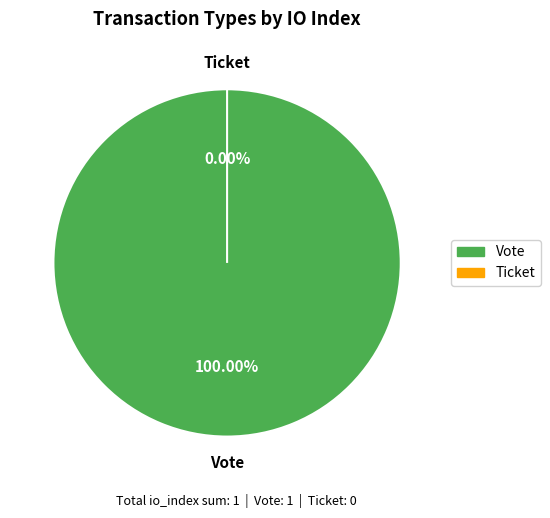

How many segments does this pie chart have?

2